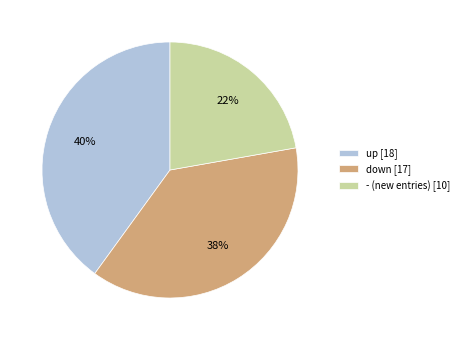

Which has a higher value, up [18] or down [17]?

up [18]